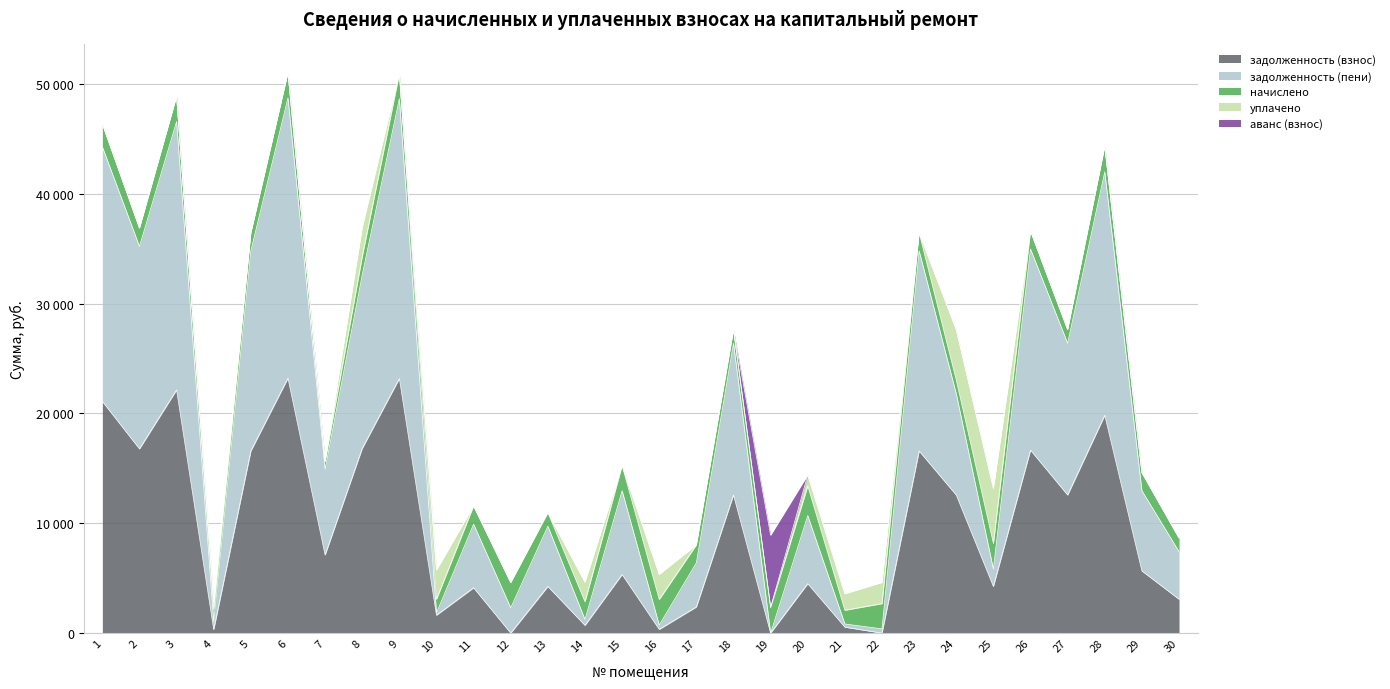

What is the maximum value for уплачено?

5000.0